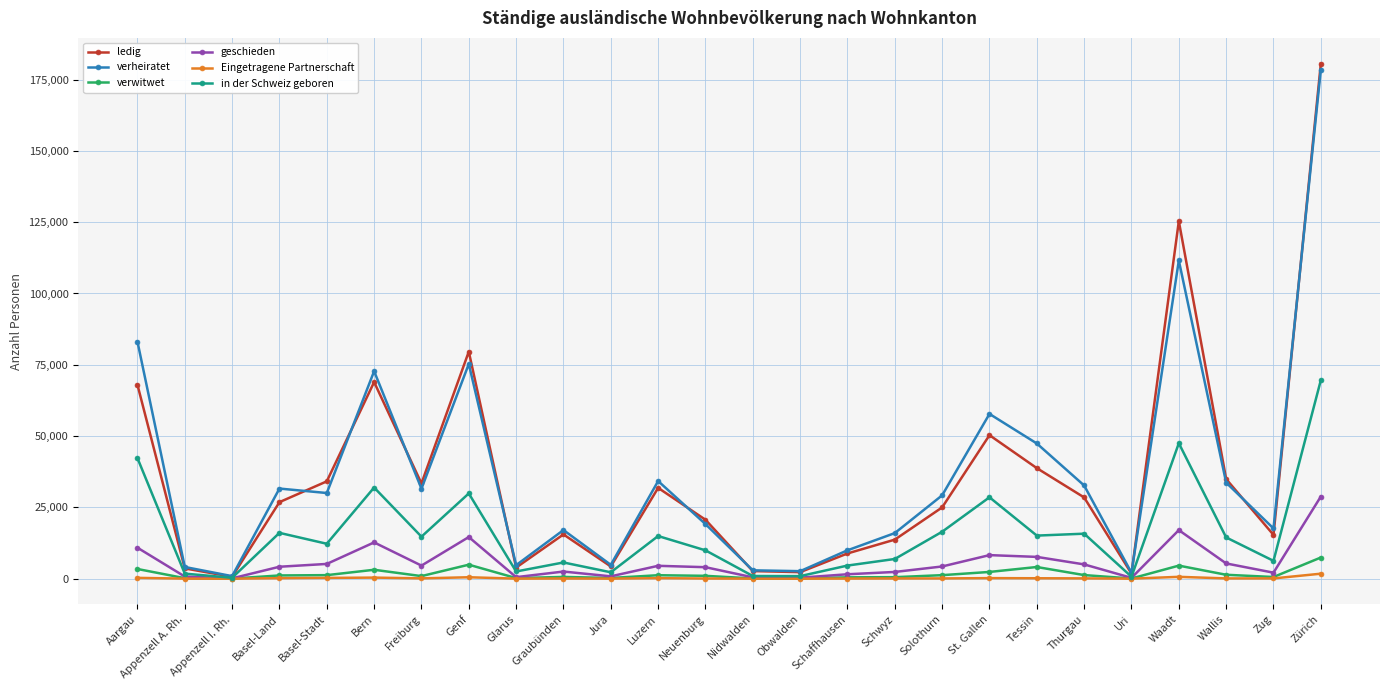

List the series in order of their peak value, lowest first.

Eingetragene Partnerschaft, verwitwet, geschieden, in der Schweiz geboren, verheiratet, ledig